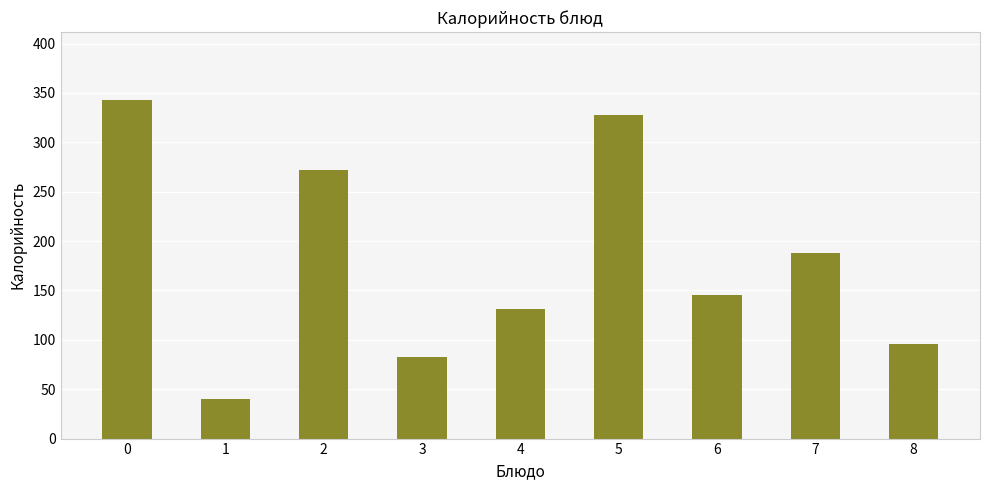

The chart shows a value of 158.6 at 0. True or false?

False